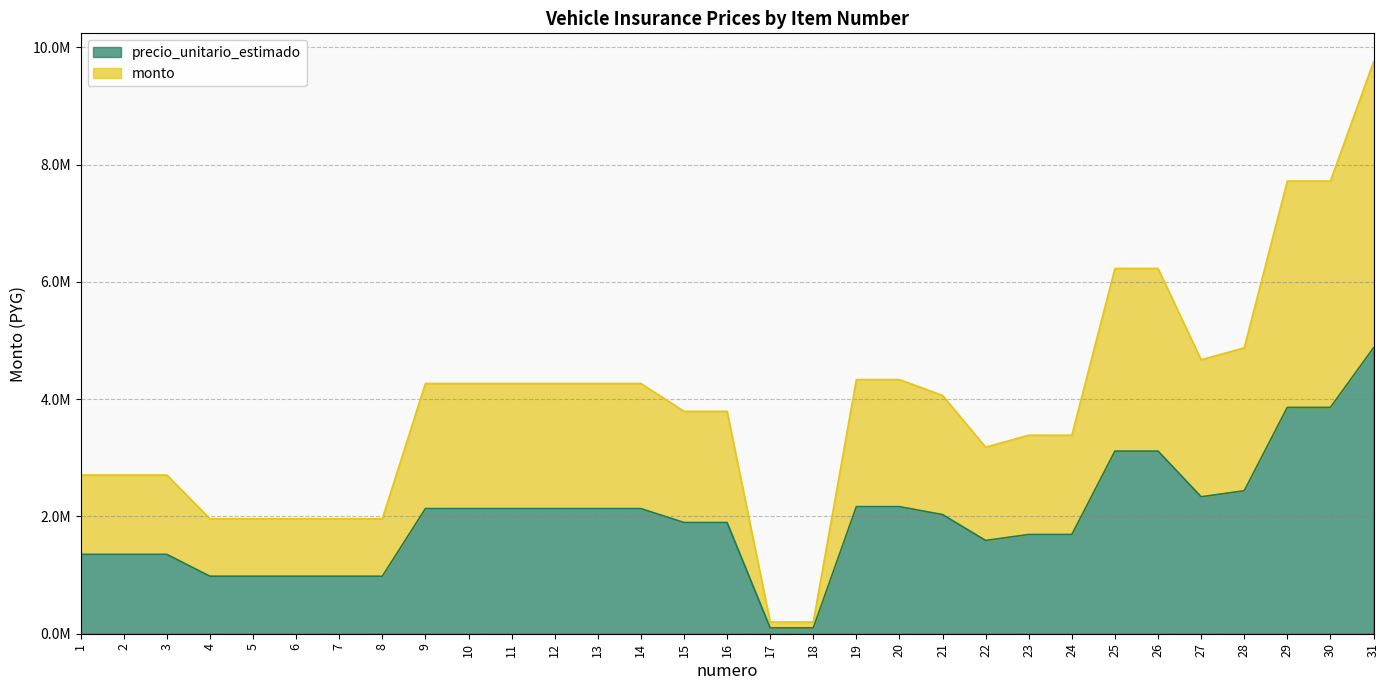

Which has a higher value, 23 or 25?

25